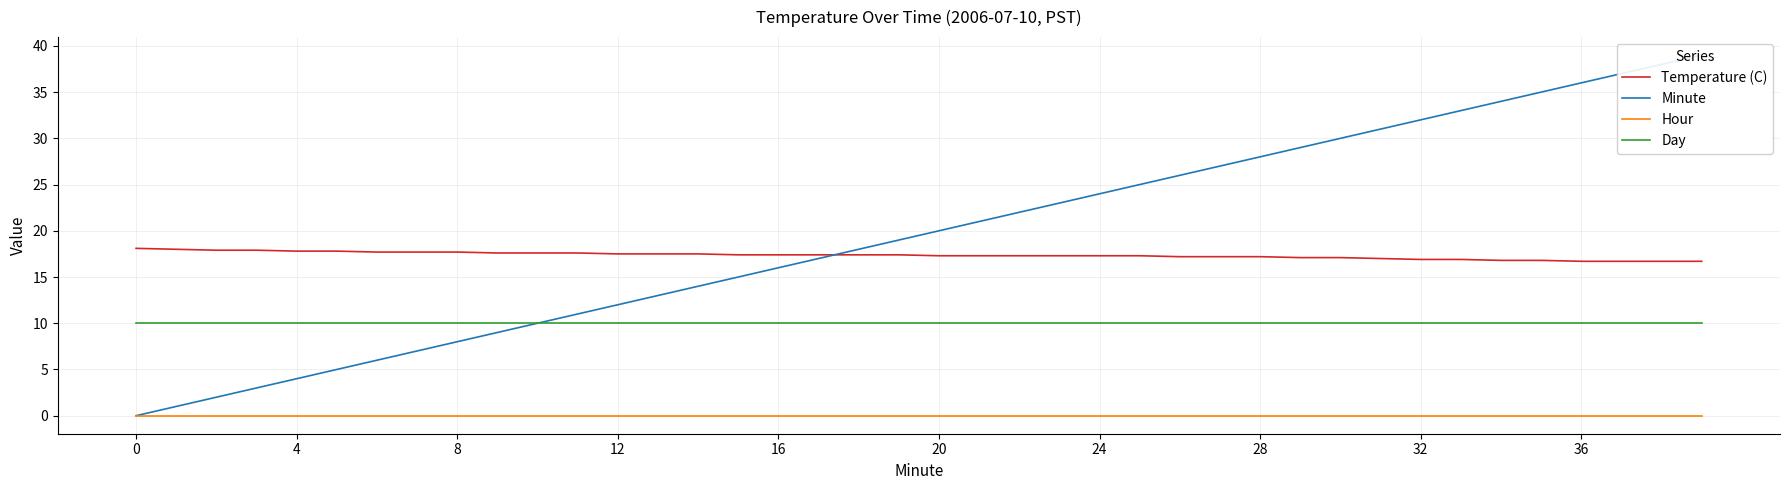

Between 19 and 21, which is larger?

19